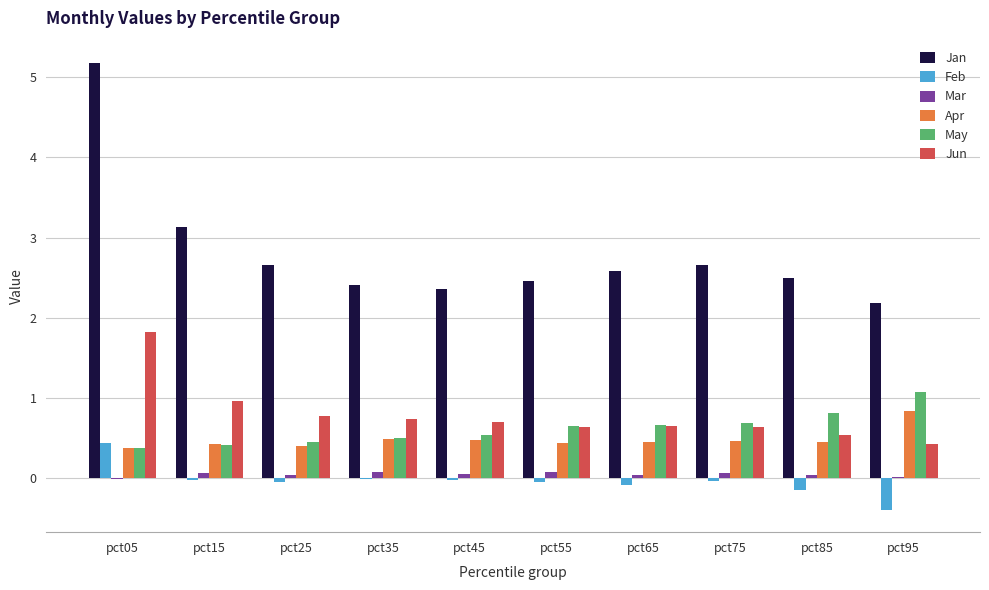

What is the sum of all Jan values?

28.1